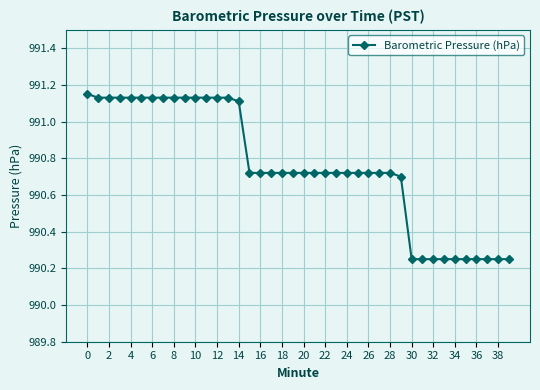

How many values are between 990 and 991?

25